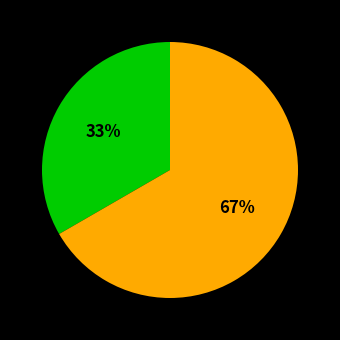

Is there a majority slice in this chart?

Yes